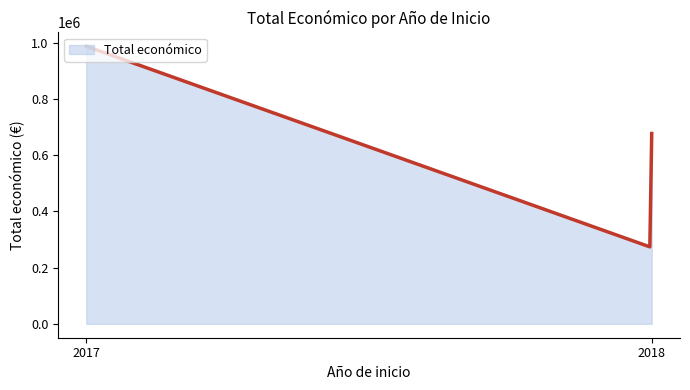

Does the chart display data point markers on the line(s)?

No